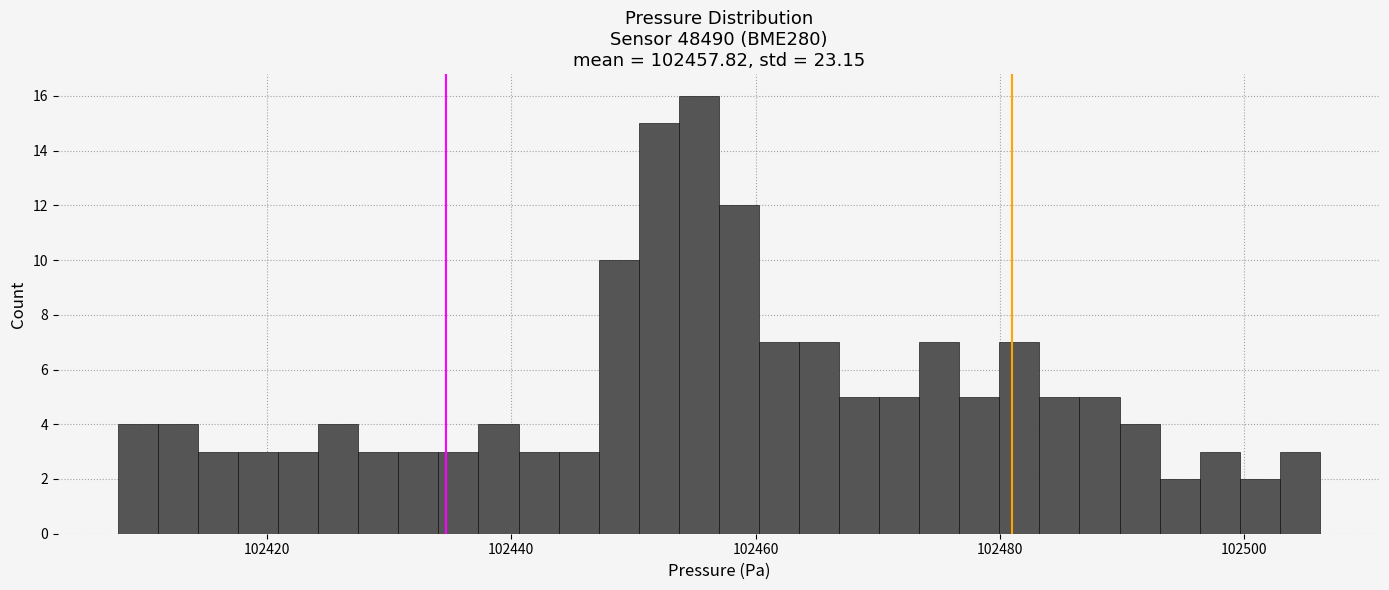

Around what value on the x-axis is the tallest bar? Give the approximate position of its centre, as read against the axis.

102456